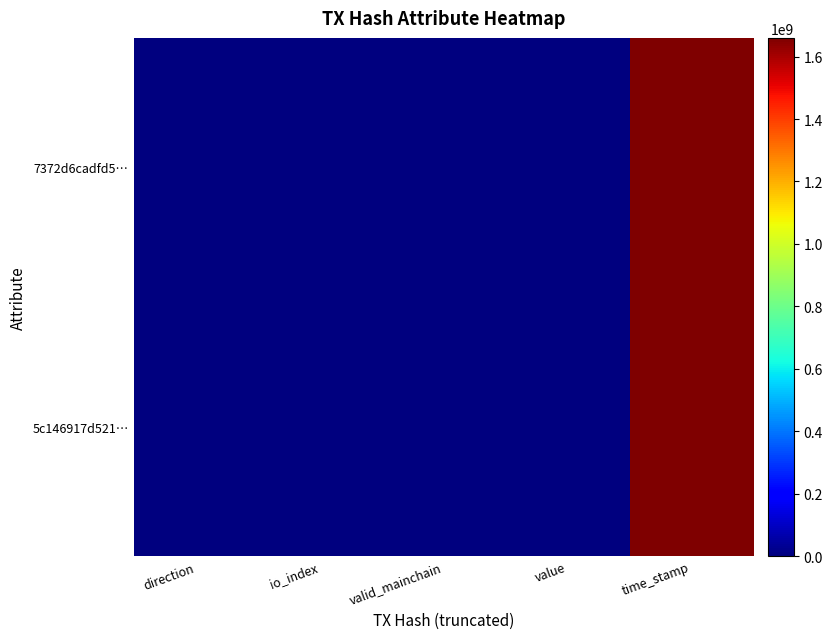

Rank the series at time_stamp from lowest to highest value.

5c146917d521…, 7372d6cadfd5…